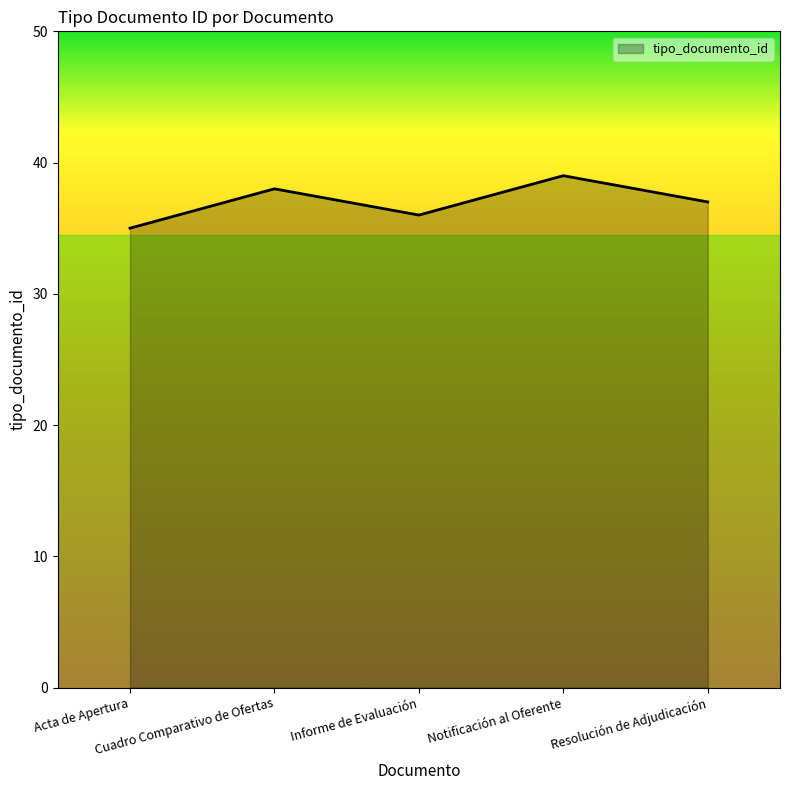

Where is the first local maximum?

Cuadro Comparativo de Ofertas